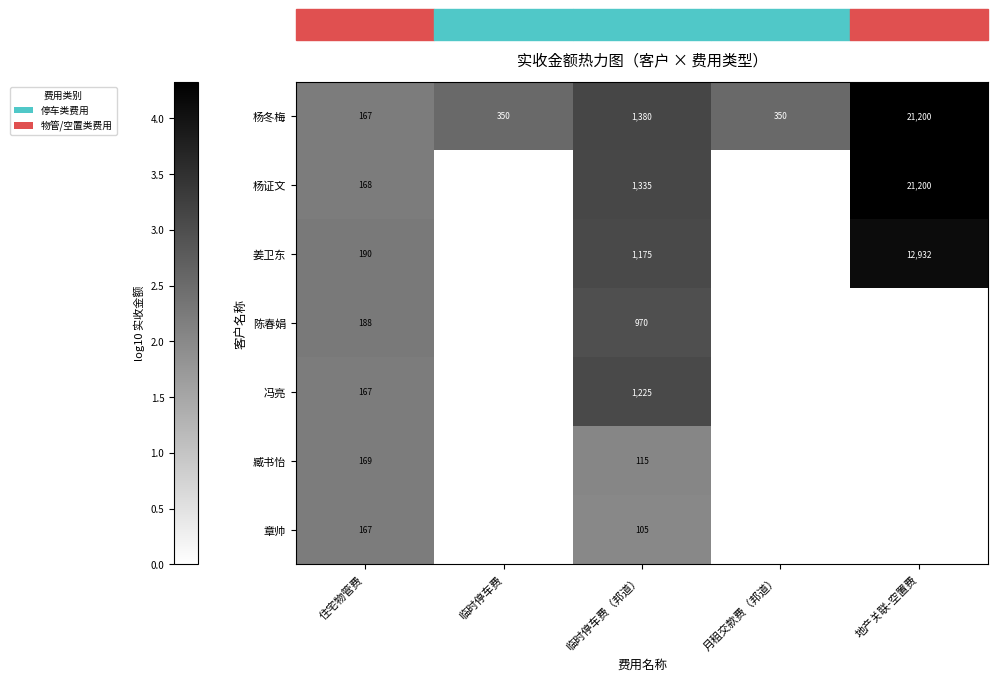

Count the number of categories in the chart.

5